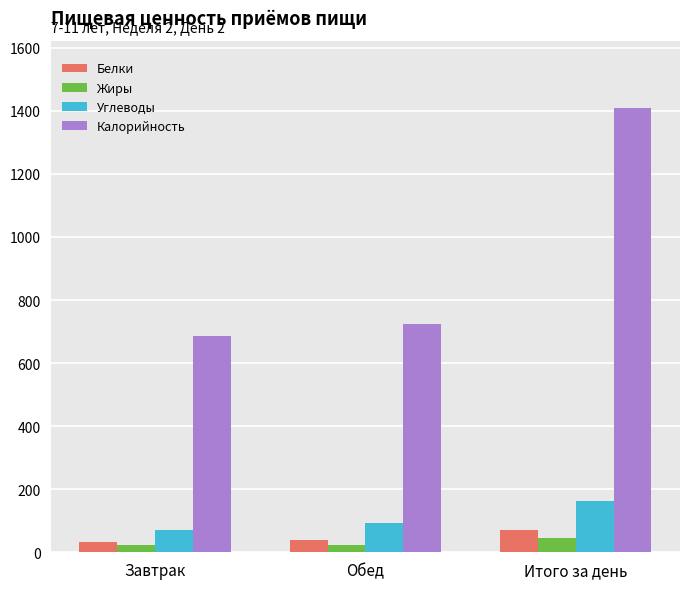

Where is Углеводы nearest to the value 118?

Обед